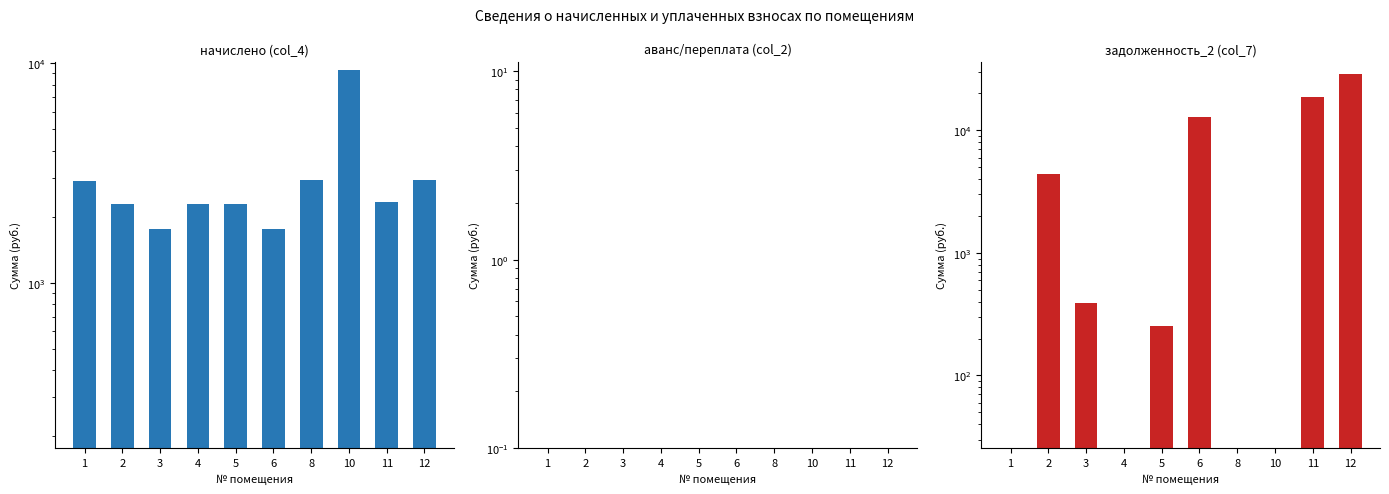

What is the difference between the highest and lowest values at 8?

2928.2